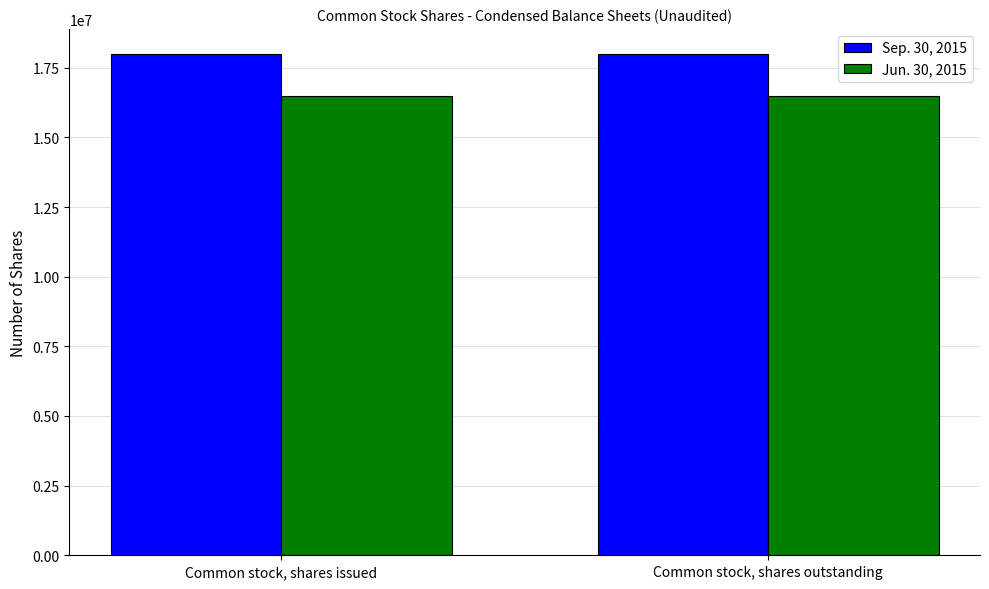

Rank the series at Common stock, shares issued from lowest to highest value.

Jun. 30, 2015, Sep. 30, 2015